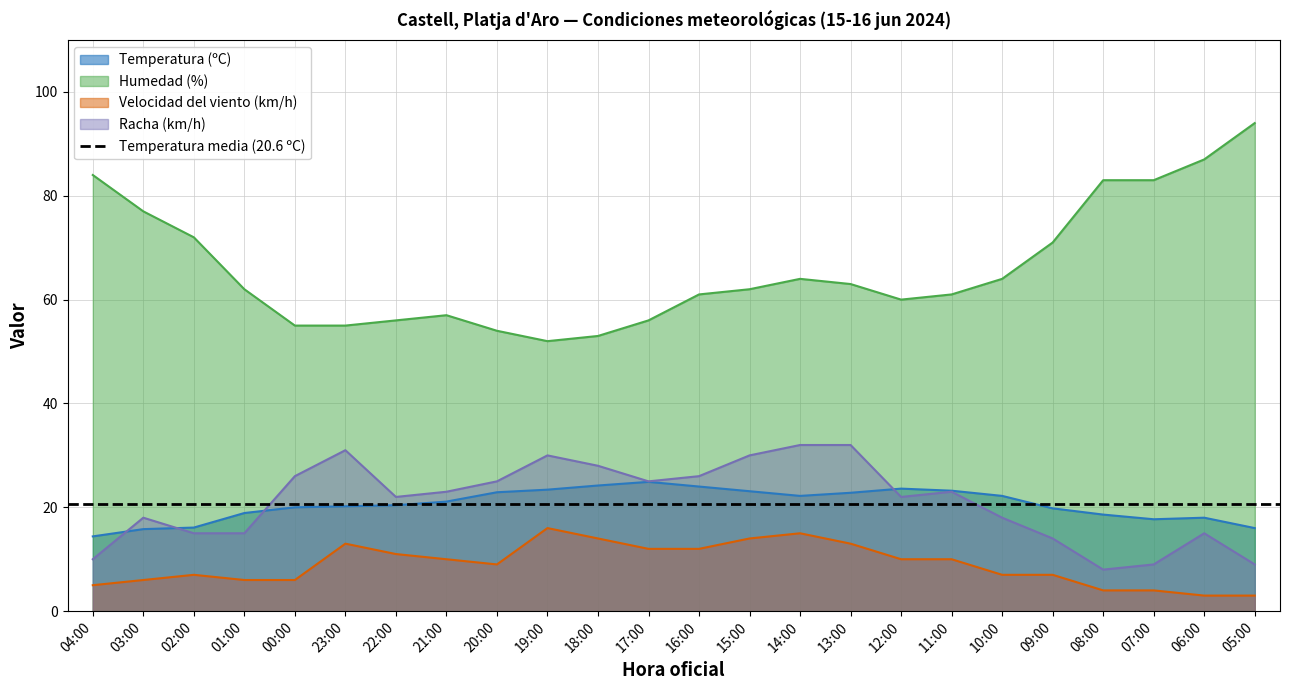

What is the spread (max minus min) of values at 12:00?

50.0